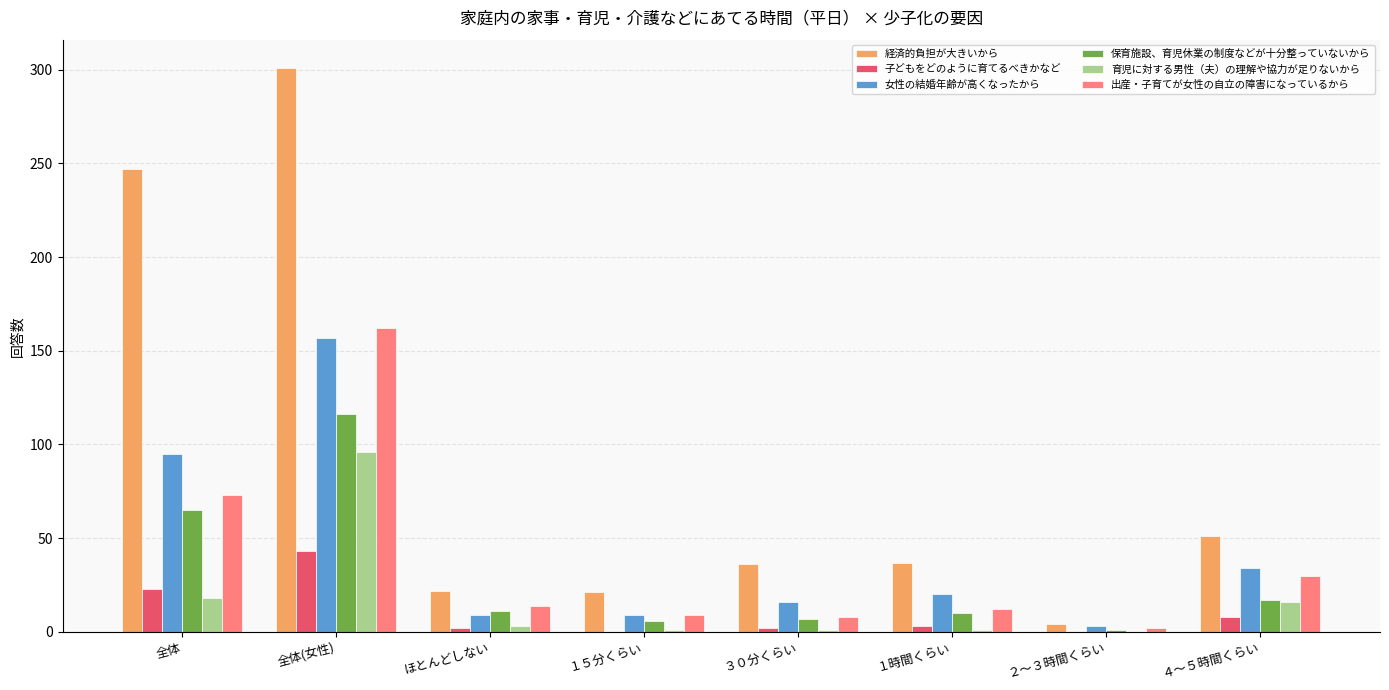

The value of 出産・子育てが女性の自立の障害になっているから at 全体(女性) is 162. True or false?

True